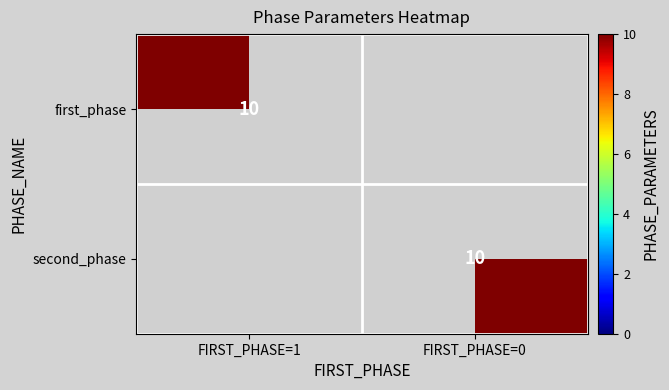

Is the value of second_phase at first_phase greater than the value of first_phase at first_phase?

No